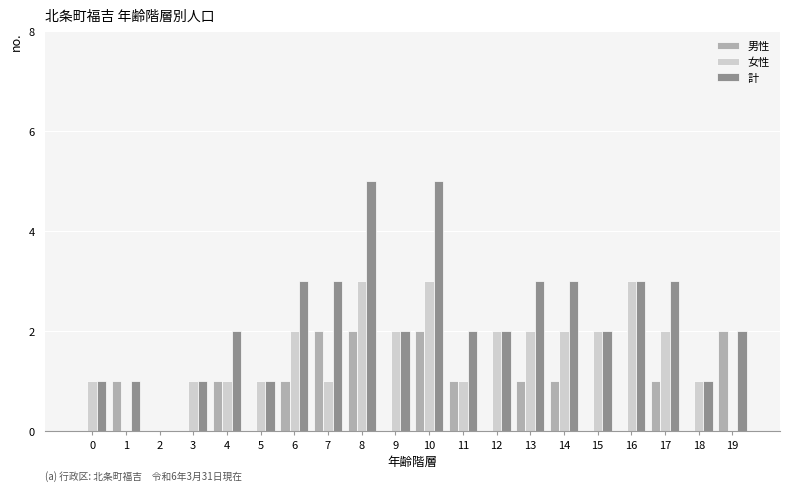

Reading left to right, transcribe all the data shown in this chart.

男性: 0=0	1=1	2=0	3=0	4=1	5=0	6=1	7=2	8=2	9=0	10=2	11=1	12=0	13=1	14=1	15=0	16=0	17=1	18=0	19=2
女性: 0=1	1=0	2=0	3=1	4=1	5=1	6=2	7=1	8=3	9=2	10=3	11=1	12=2	13=2	14=2	15=2	16=3	17=2	18=1	19=0
計: 0=1	1=1	2=0	3=1	4=2	5=1	6=3	7=3	8=5	9=2	10=5	11=2	12=2	13=3	14=3	15=2	16=3	17=3	18=1	19=2